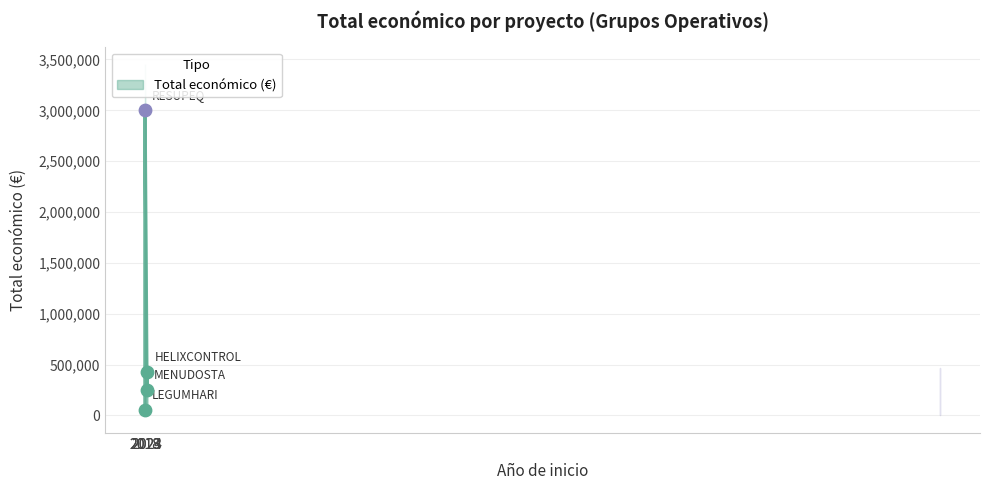

What is the change in value from 2018 to 2018?

+2941512